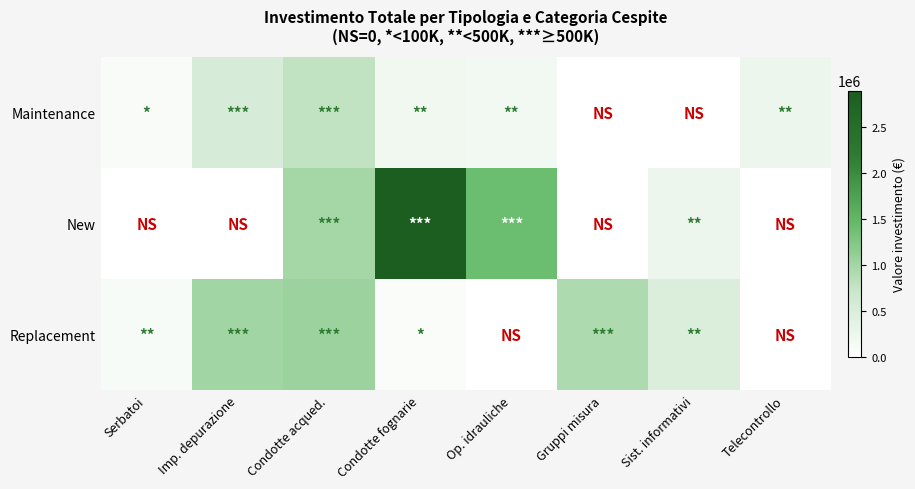

At which category is the sum across all series the highest?

Condotte fognarie